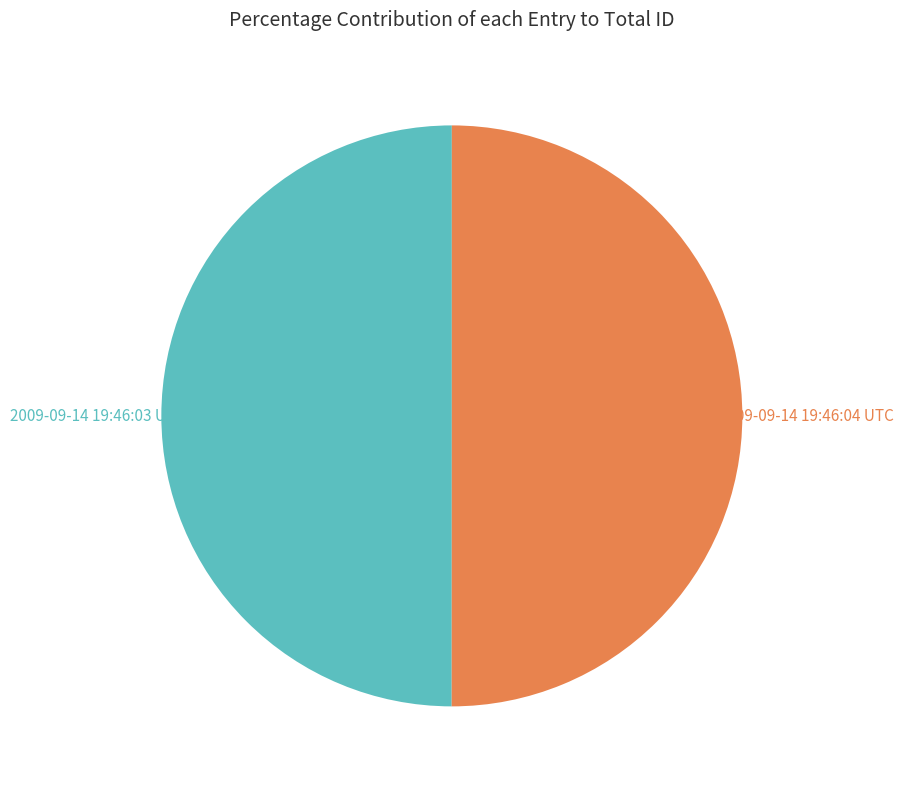

Does any single category account for the majority?

Yes